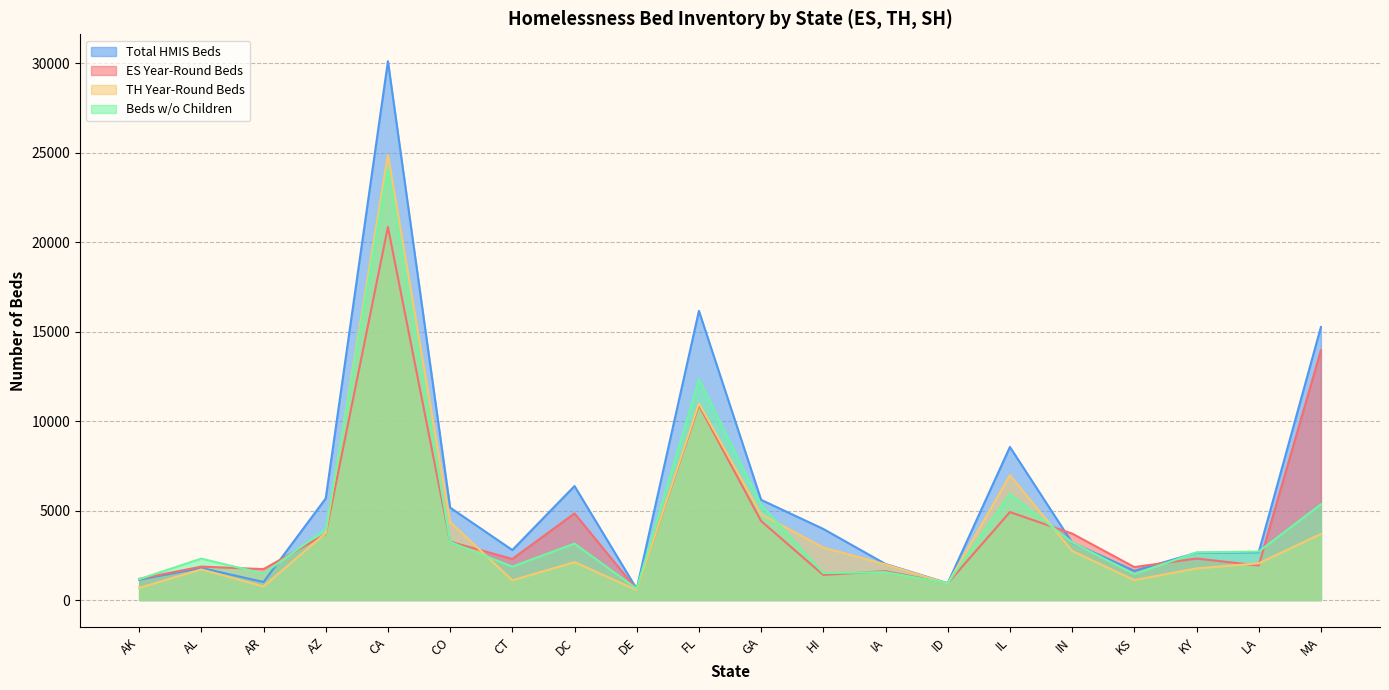

What is the difference between the second highest and second lowest values in the Total Year-Round Beds (TH) series?

10321